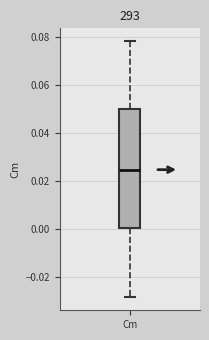

Transcribe this box plot: give where the median line is, the range the box spans, and where the two whiskers end, as read against the y-axis. The values are not printed on the chart, so give them approximately, as read against the axis.

median 0.024, box 0.000 to 0.050, whiskers -0.028 to 0.078